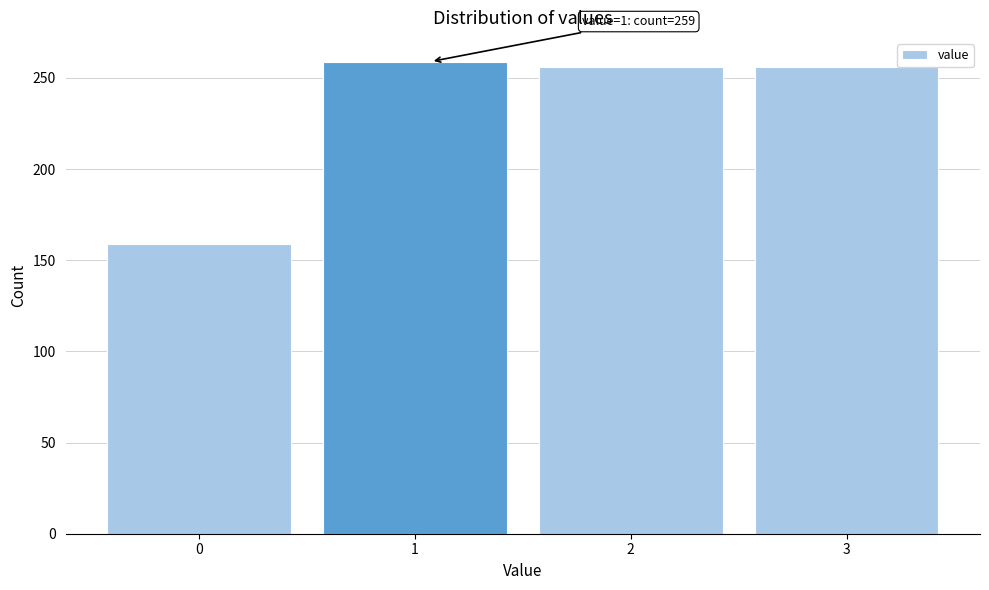

Reading right to left, list all the values displayed in this chart.

3=256	2=256	1=259	0=159